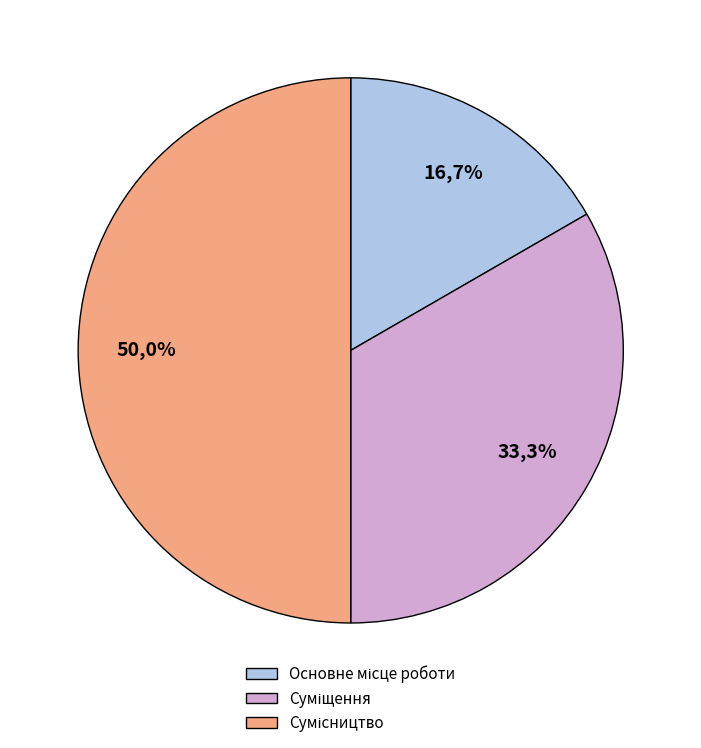

Approximately how many times larger is the value at Основне місце роботи compared to Сумісництво?

0.3